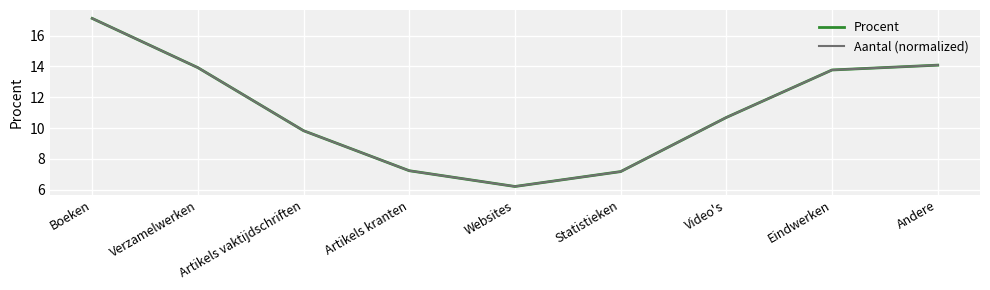

At which category is the sum across all series the highest?

Boeken